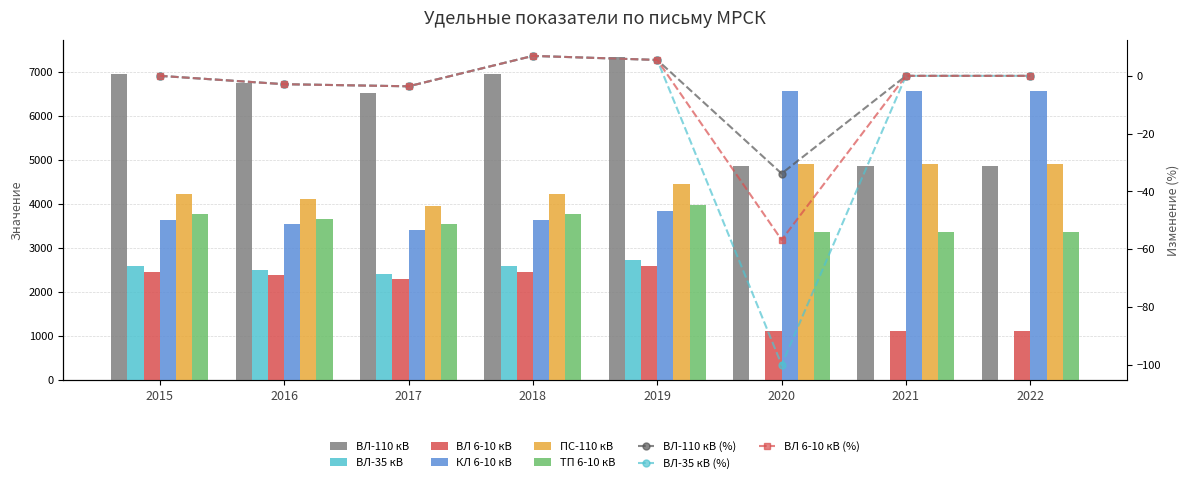

True or false: ВЛ-110 кВ has a value of 4862.1 at 2022.

True